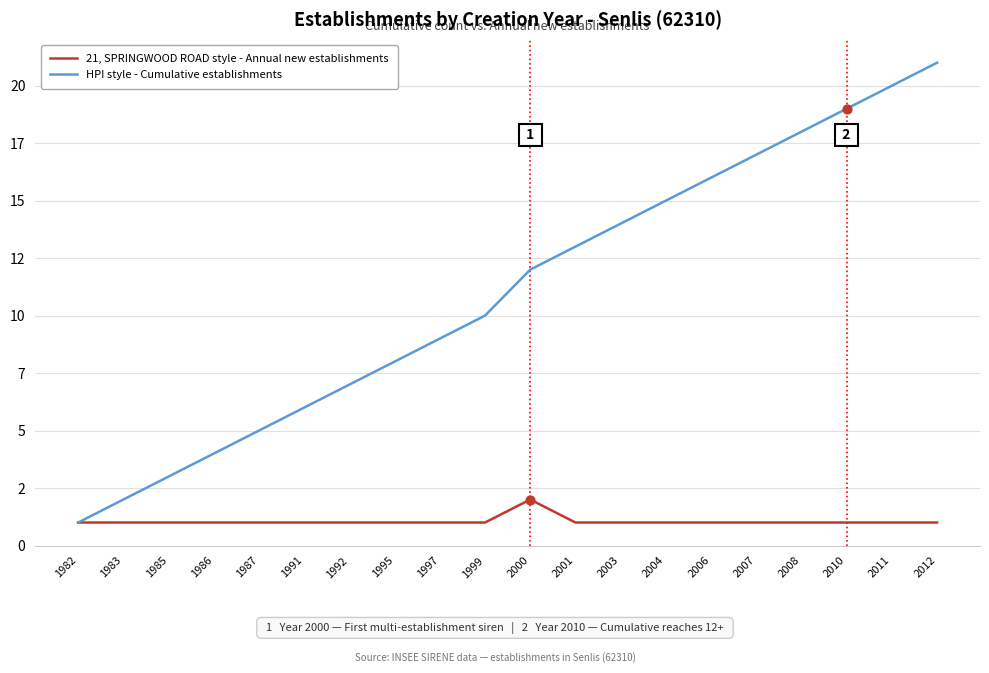

What are all the series names shown in the legend?

21, SPRINGWOOD ROAD style - Annual new establishments, HPI style - Cumulative establishments